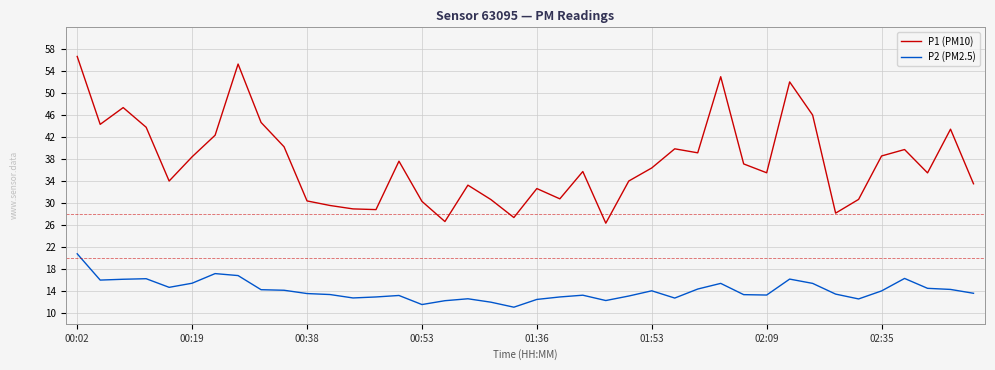

List the series in order of their overall mean, lowest first.

P2 (PM2.5), P1 (PM10)